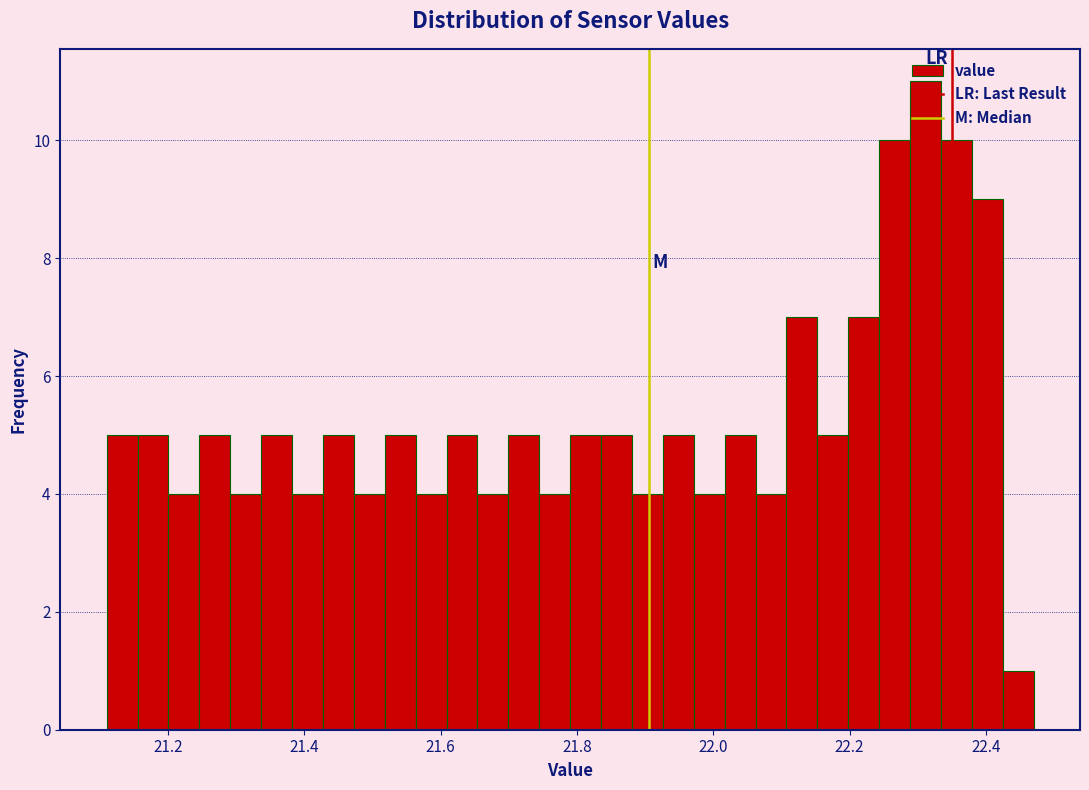

Read against the x-axis, roughly where is the centre of the tallest bar?

22.32